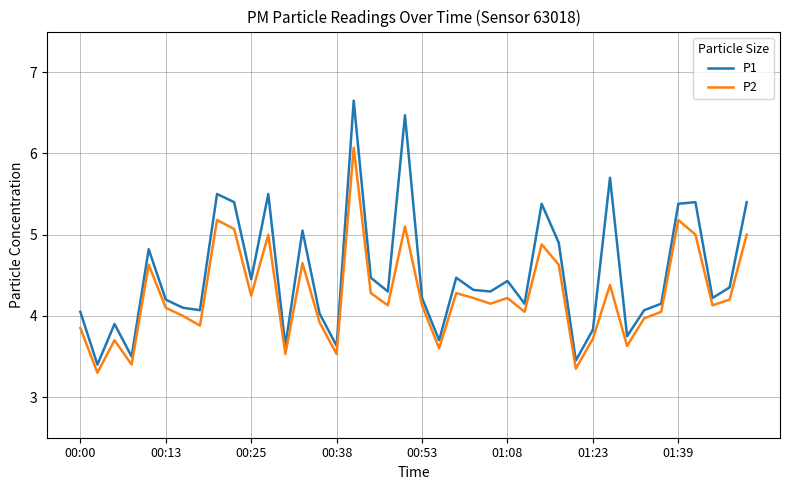

How many values in the P1 series are below 4?

9